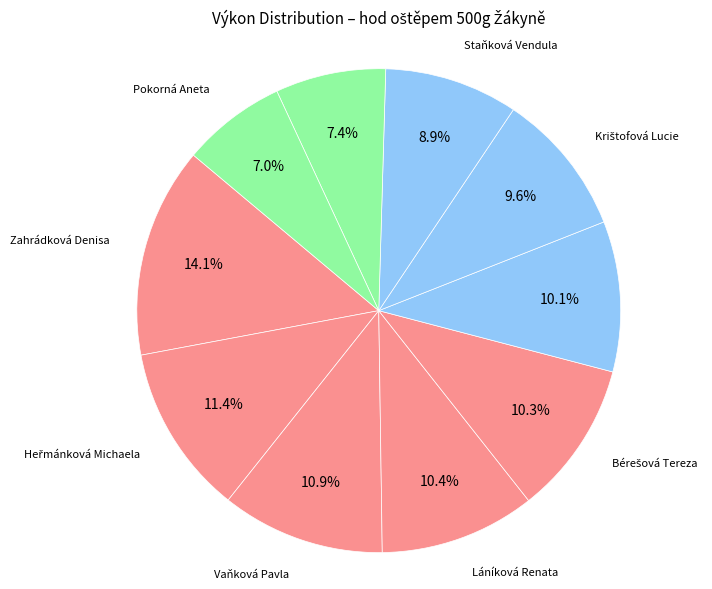

How many slices are in this pie chart?

10